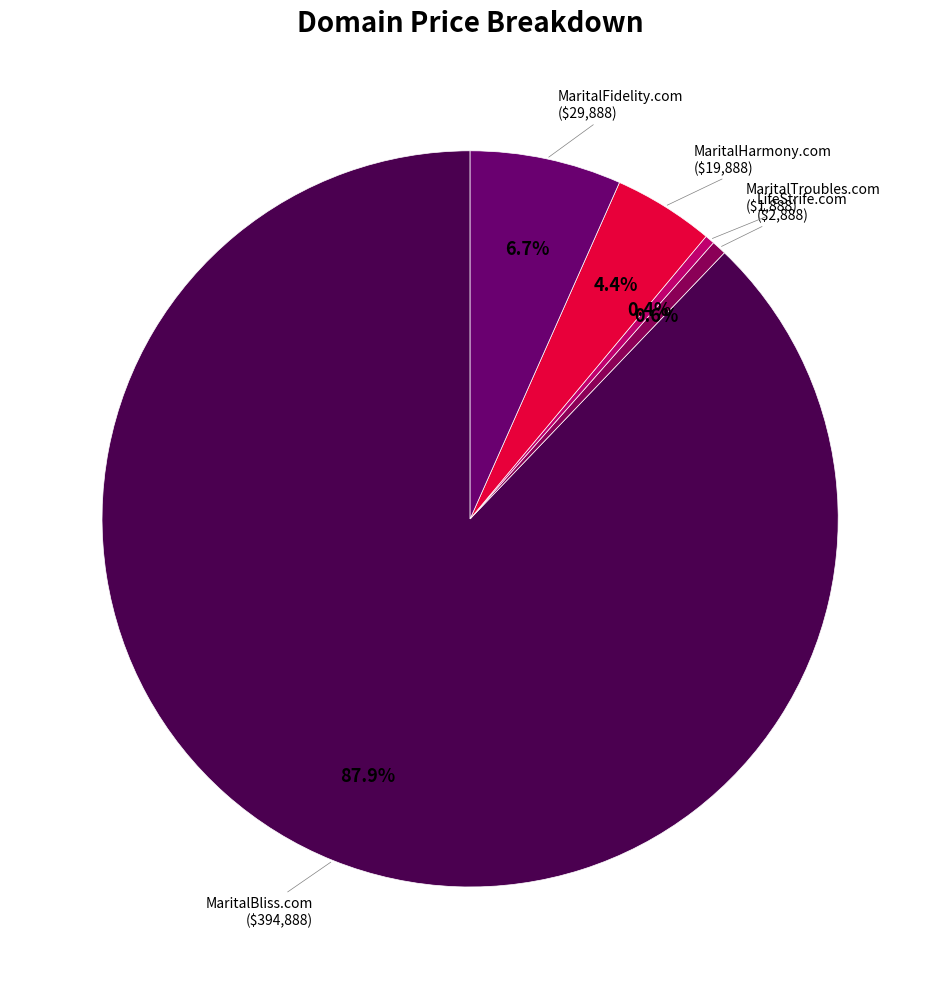

Is there a majority slice in this chart?

Yes